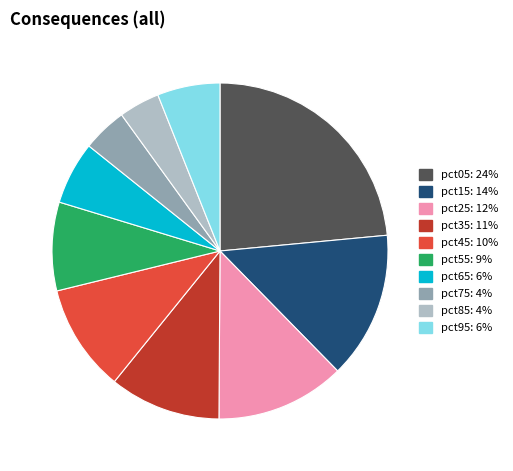

Is the sum of pct35: 11% and pct05: 24% greater than half?

No